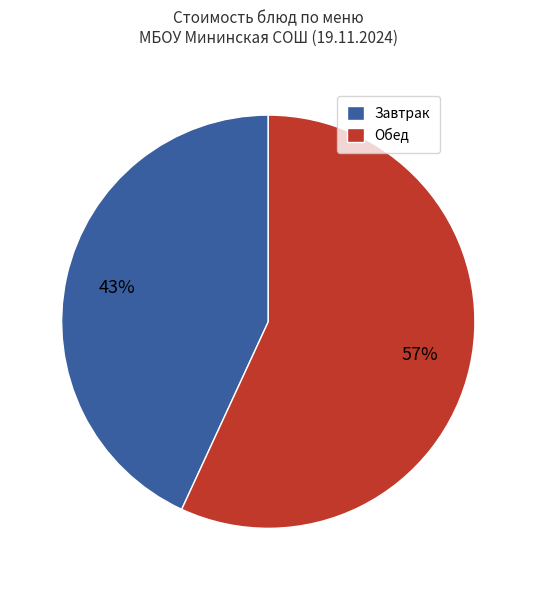

How many slices are in this pie chart?

2